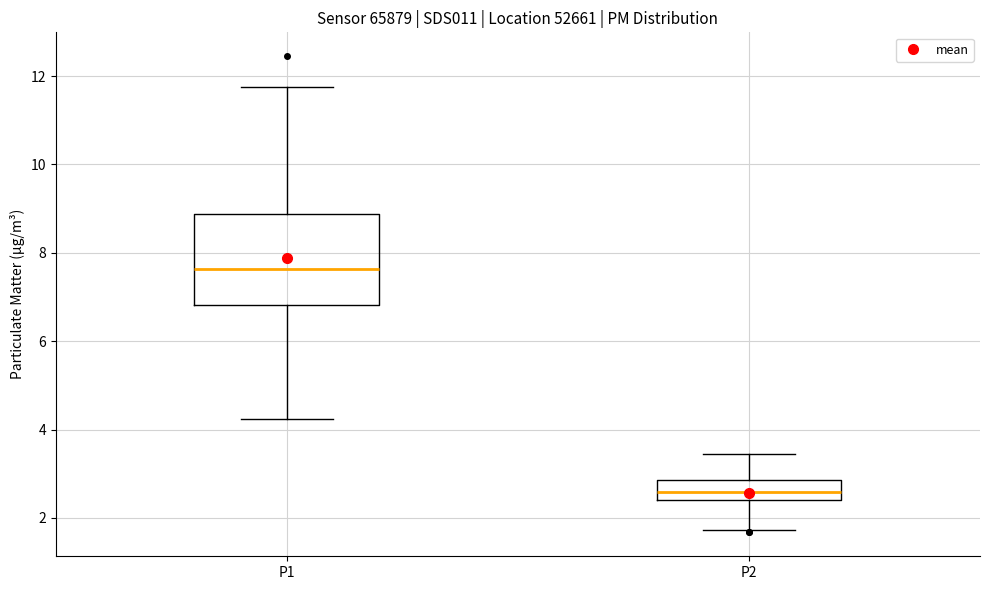

Where does the lower whisker of the box for P1 end on the y-axis? The values are not printed on the chart, so give them approximately, as read against the axis.

4.2